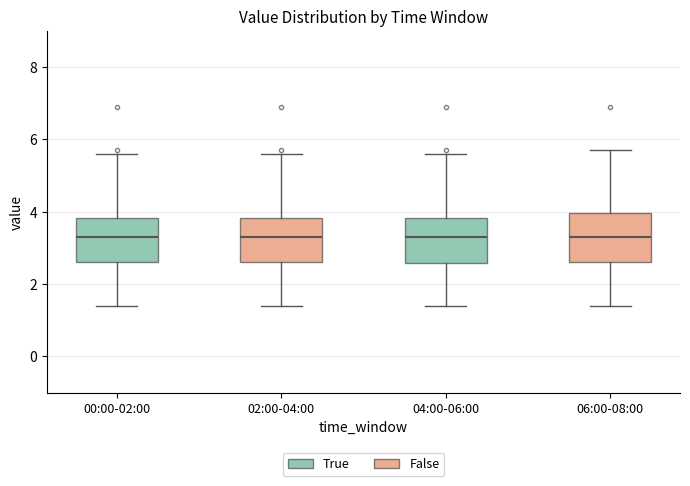

Reading left to right, transcribe this box plot: for each box, give where its median line is, the range the box spans, and where its two whiskers end, as read against the y-axis. The values are not printed on the chart, so give them approximately, as read against the axis.

00:00-02:00: median 3.4, box 2.6 to 3.8, whiskers 1.4 to 5.6
02:00-04:00: median 3.4, box 2.6 to 3.8, whiskers 1.4 to 5.6
04:00-06:00: median 3.4, box 2.6 to 3.8, whiskers 1.4 to 5.6
06:00-08:00: median 3.4, box 2.6 to 4.0, whiskers 1.4 to 5.8